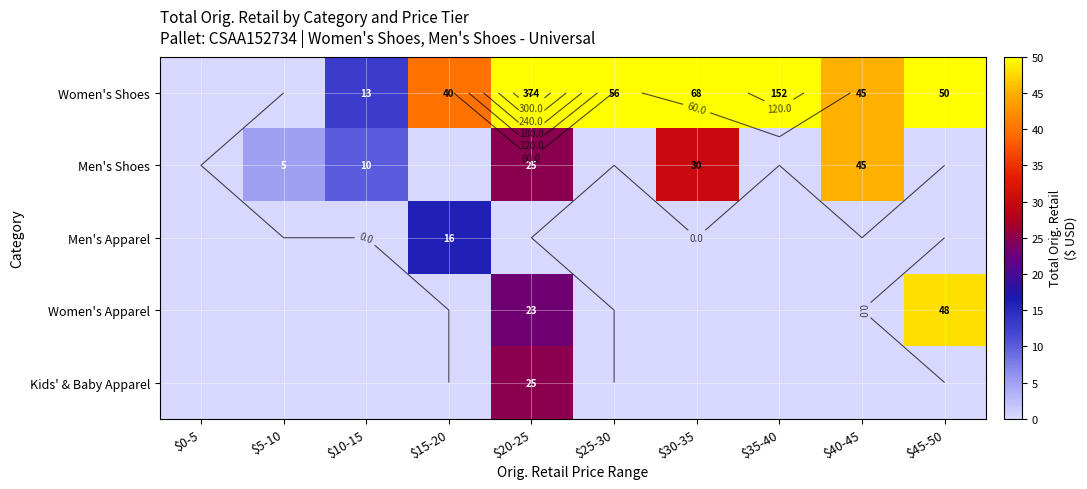

What is the difference between the maximum and minimum values in the Kids' & Baby Apparel series?

25.0